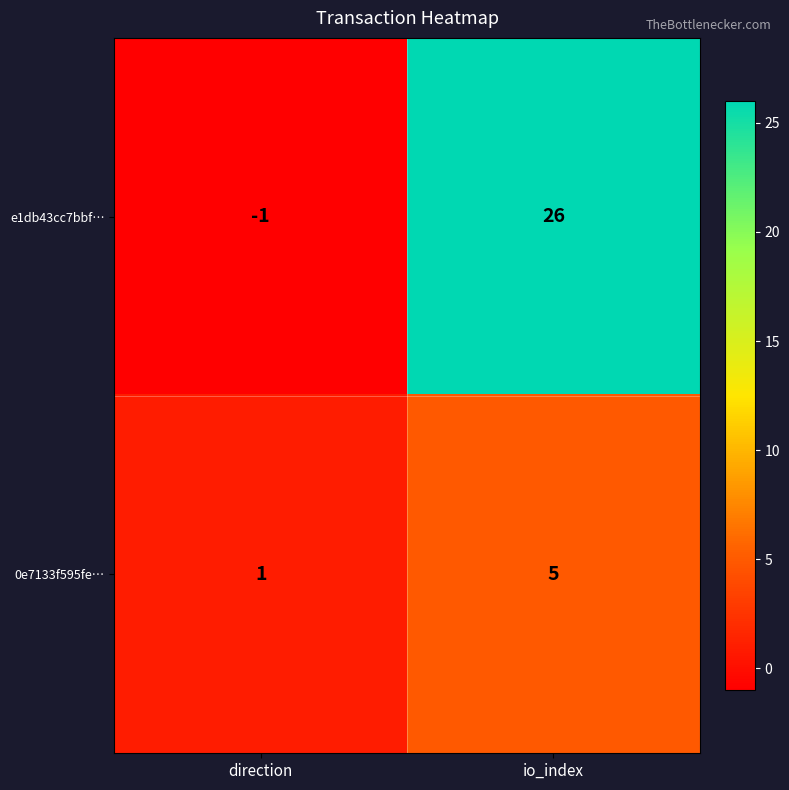

At which label does 0e7133f595fe… reach its peak?

io_index